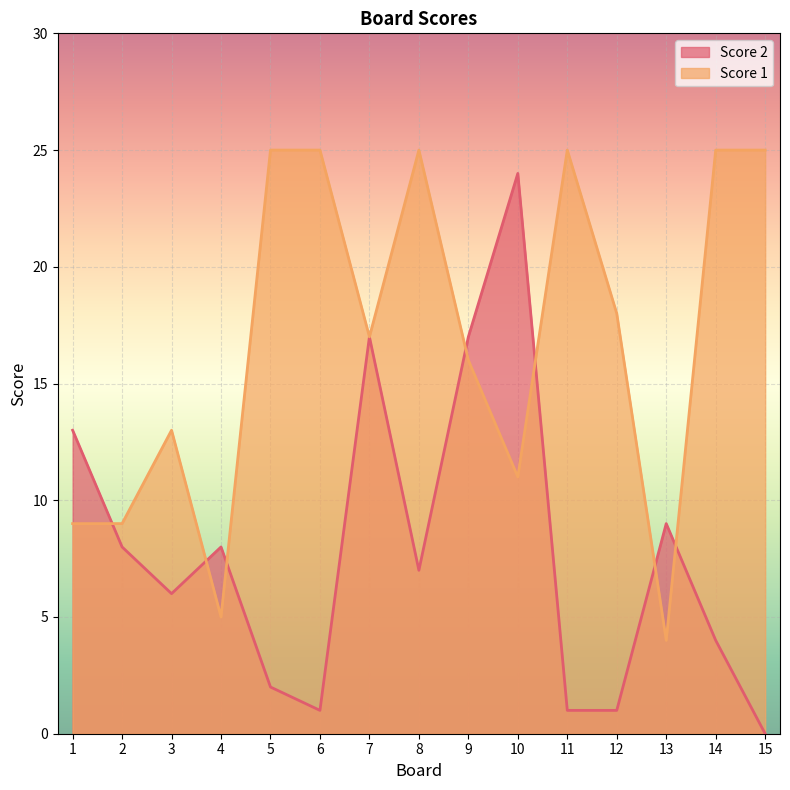

Which category has the highest value in the Score 2 series?

10